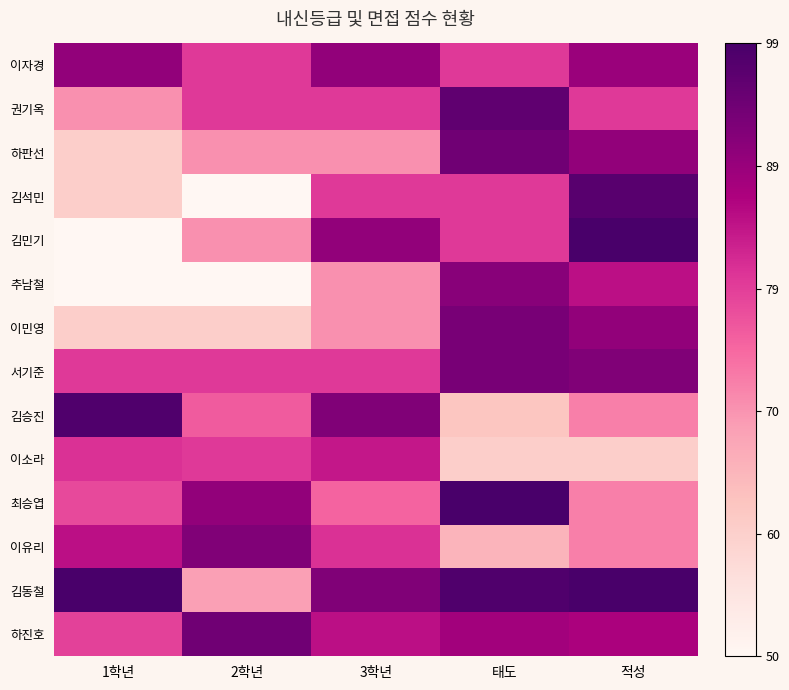

At which category does the chart reach its peak across all series?

적성